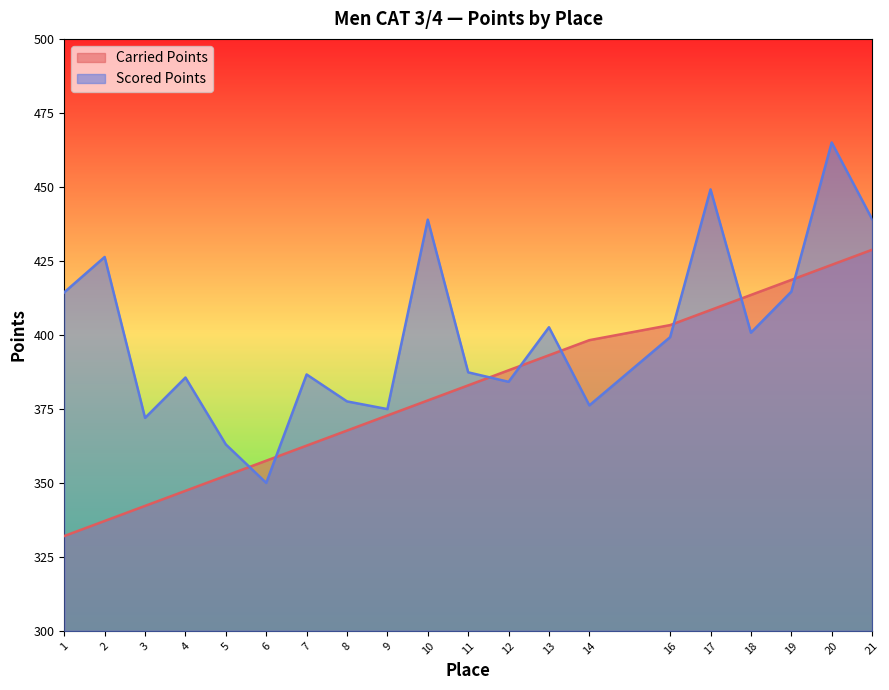

At how many categories does at least one series exceed 342?

20